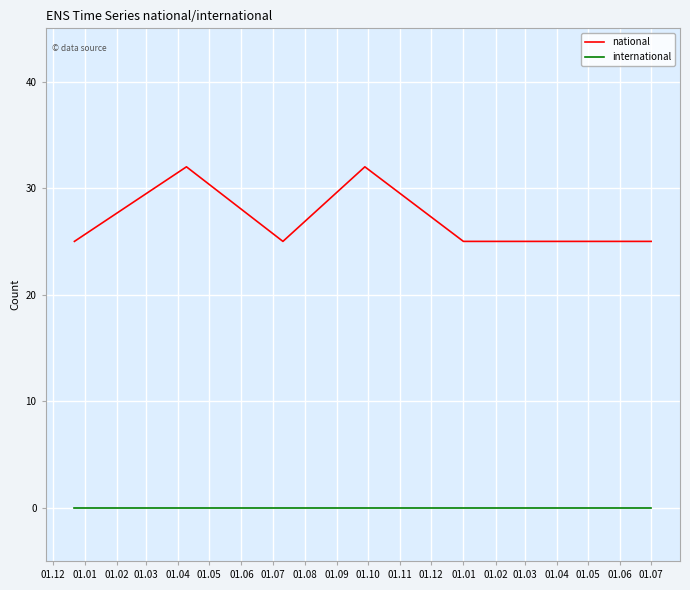

Which series has the widest spread of values?

national